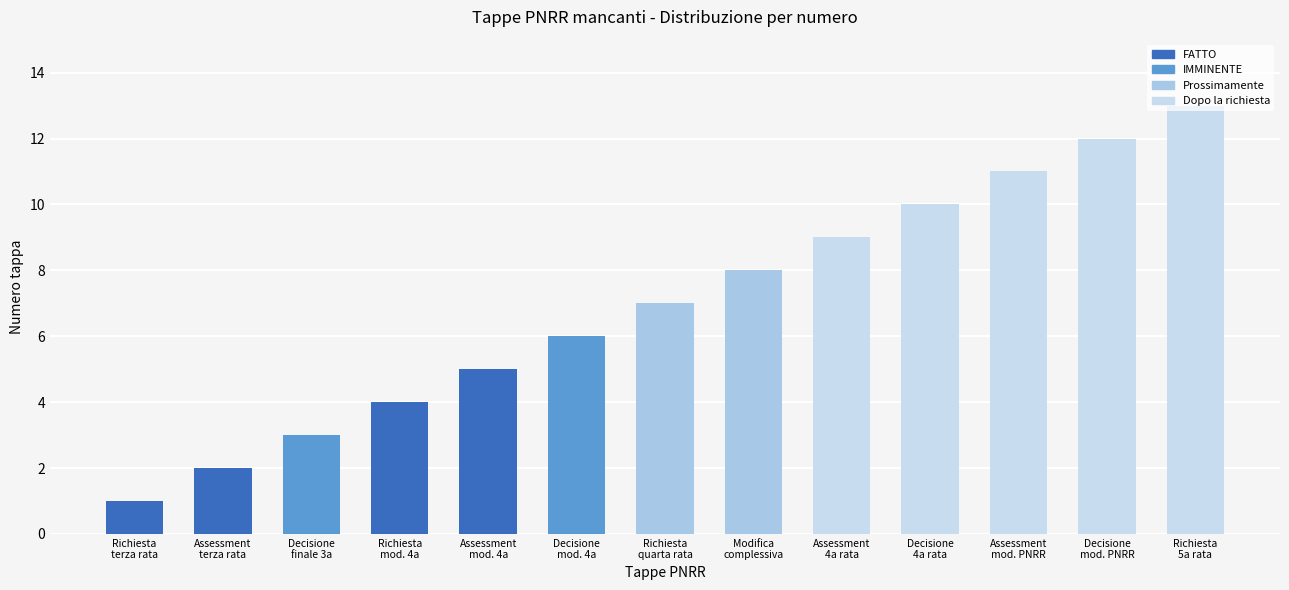

True or false: the data shows 13 at Richiesta
5a rata.

True